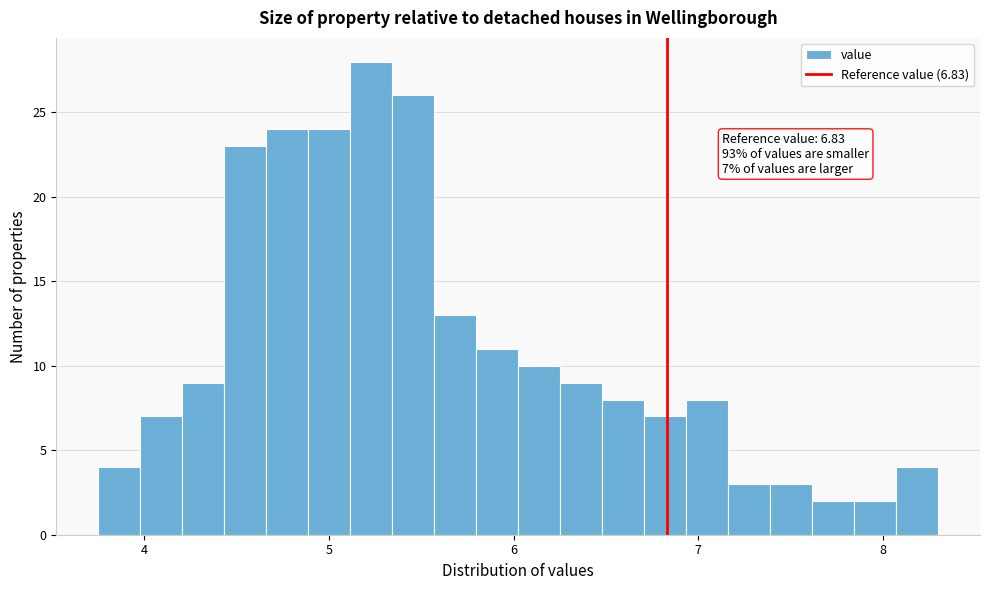

Read against the x-axis, roughly where is the centre of the tallest bar?

5.2